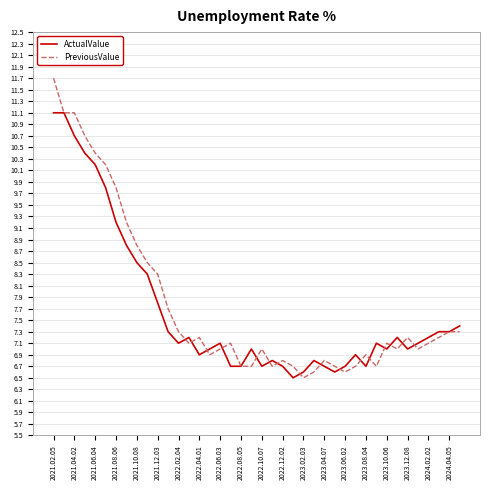

Rank the series by their maximum value, from lowest to highest.

ActualValue, PreviousValue